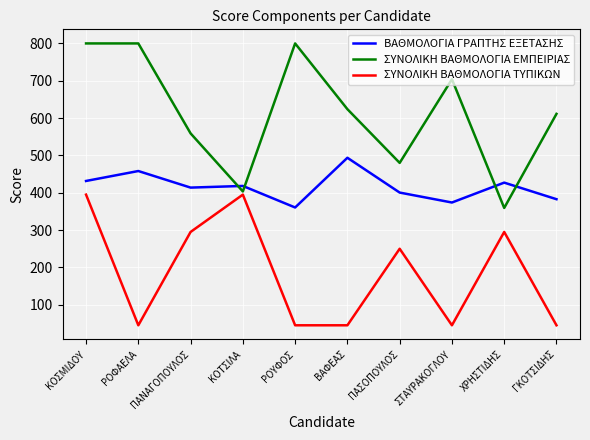

At which label does ΒΑΘΜΟΛΟΓΙΑ ΓΡΑΠΤΗΣ ΕΞΕΤΑΣΗΣ first exceed 418?

ΚΟΣΜΙΔΟΥ